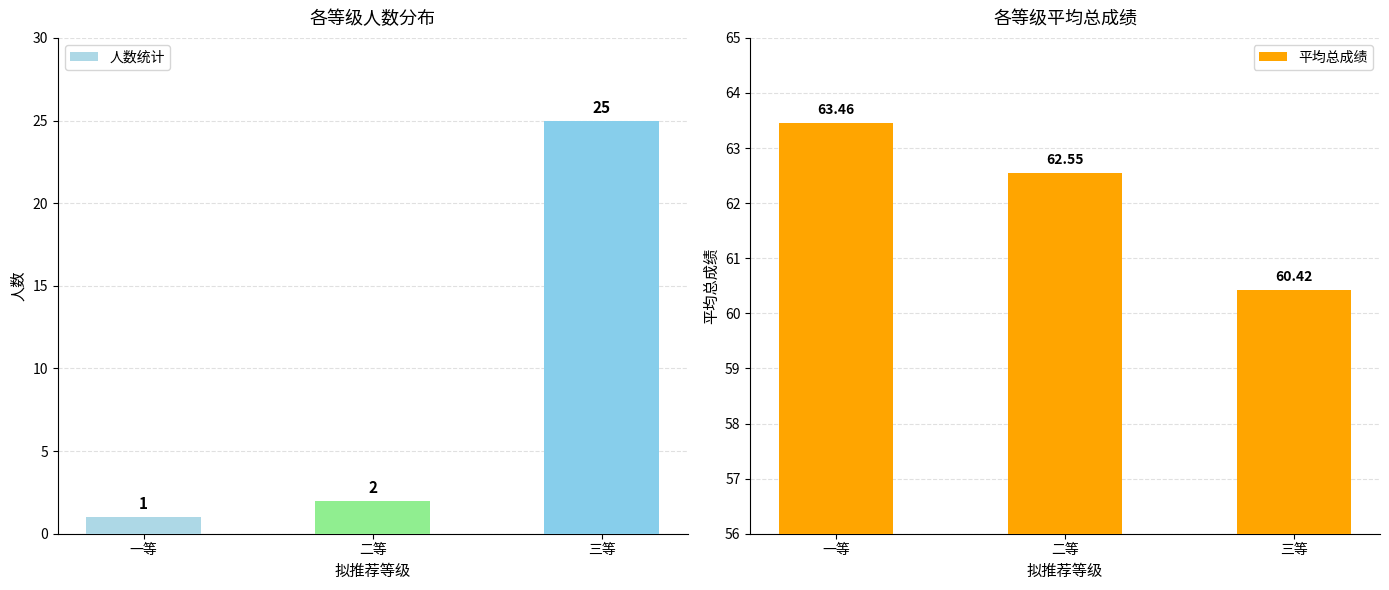

At 一等, list the series in order from smallest to largest.

人数, 平均总成绩